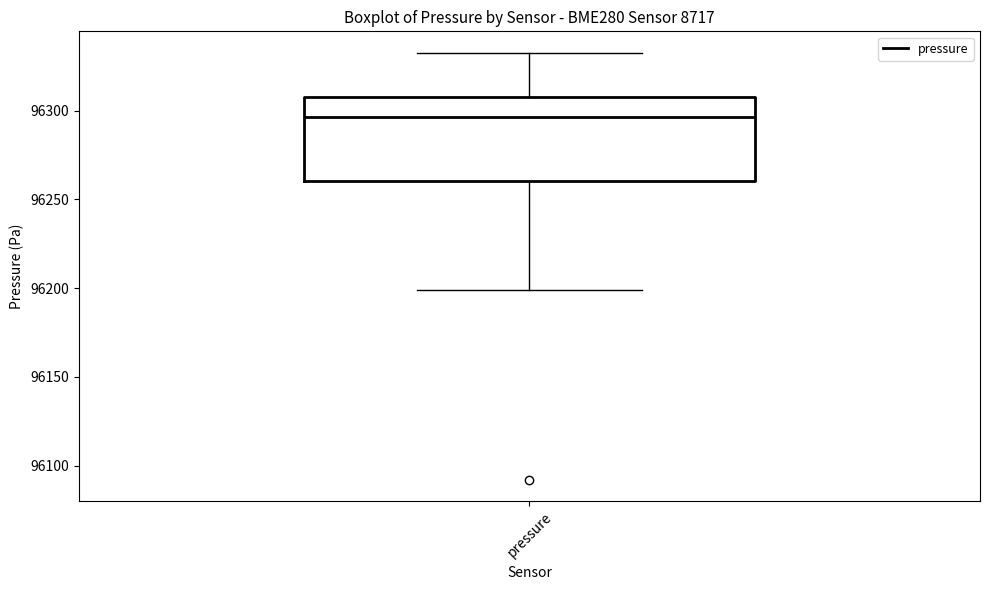

Transcribe this box plot: give where the median line is, the range the box spans, and where the two whiskers end, as read against the y-axis. The values are not printed on the chart, so give them approximately, as read against the axis.

median 96295, box 96260 to 96310, whiskers 96200 to 96335